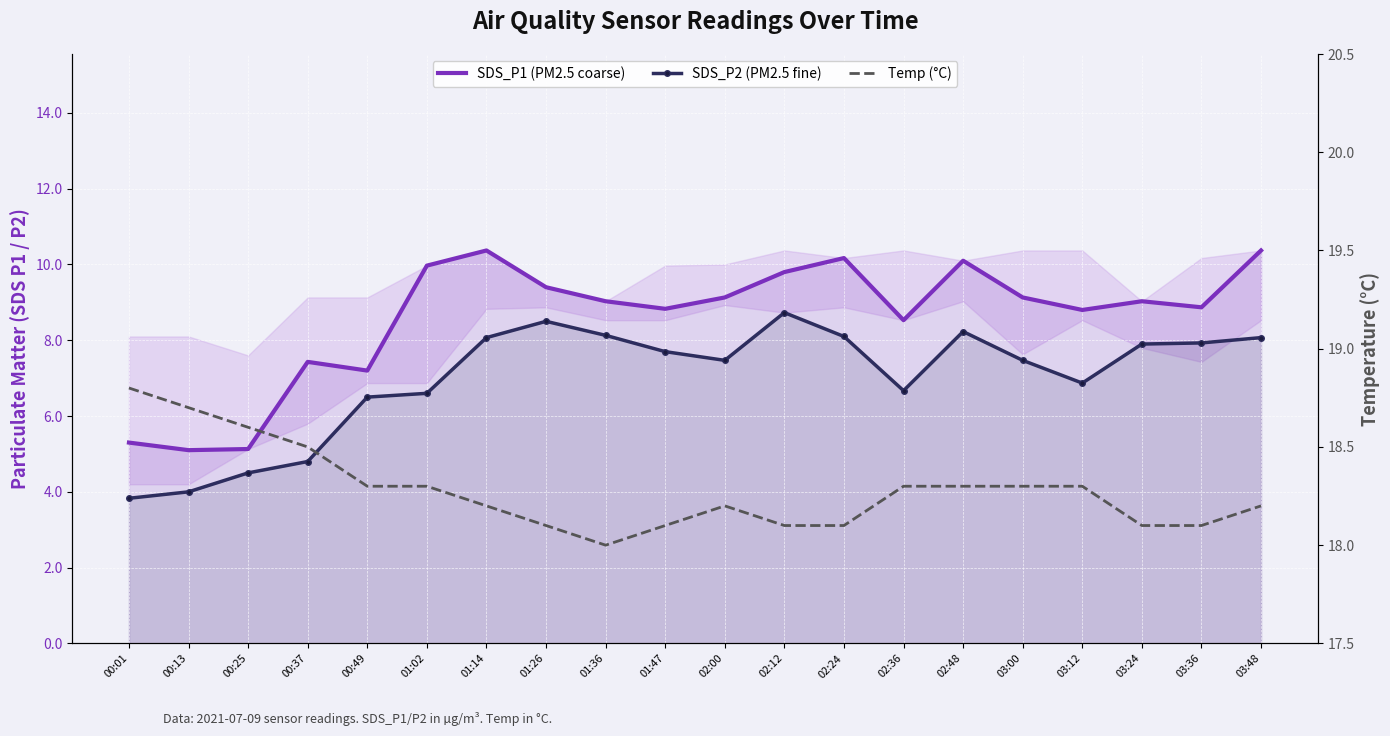

Where is the first local minimum for SDS_P2 (PM2.5 fine)?

02:00